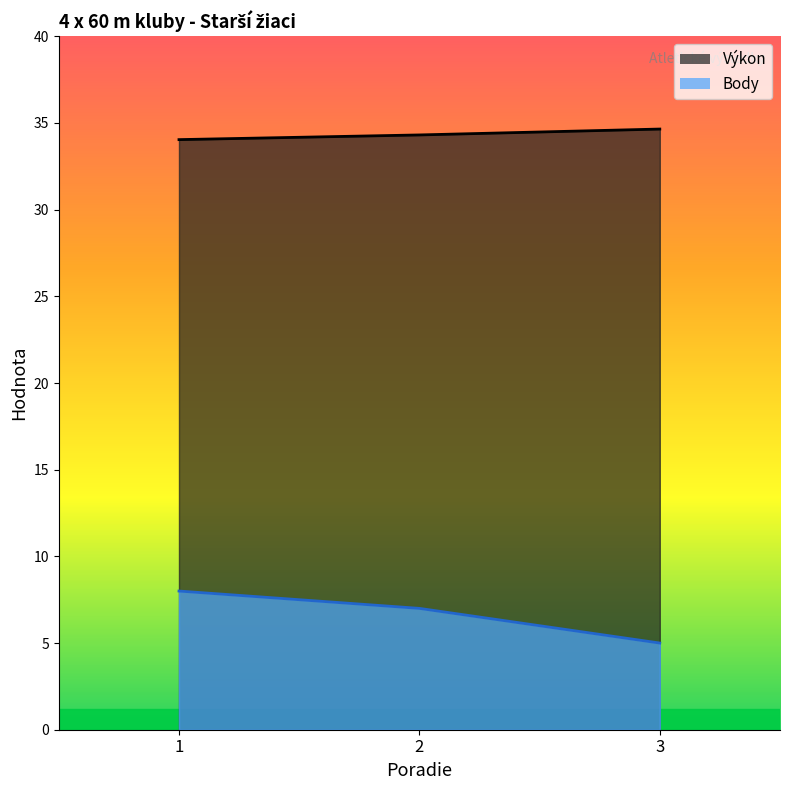

How many lines are shown in the chart?

2